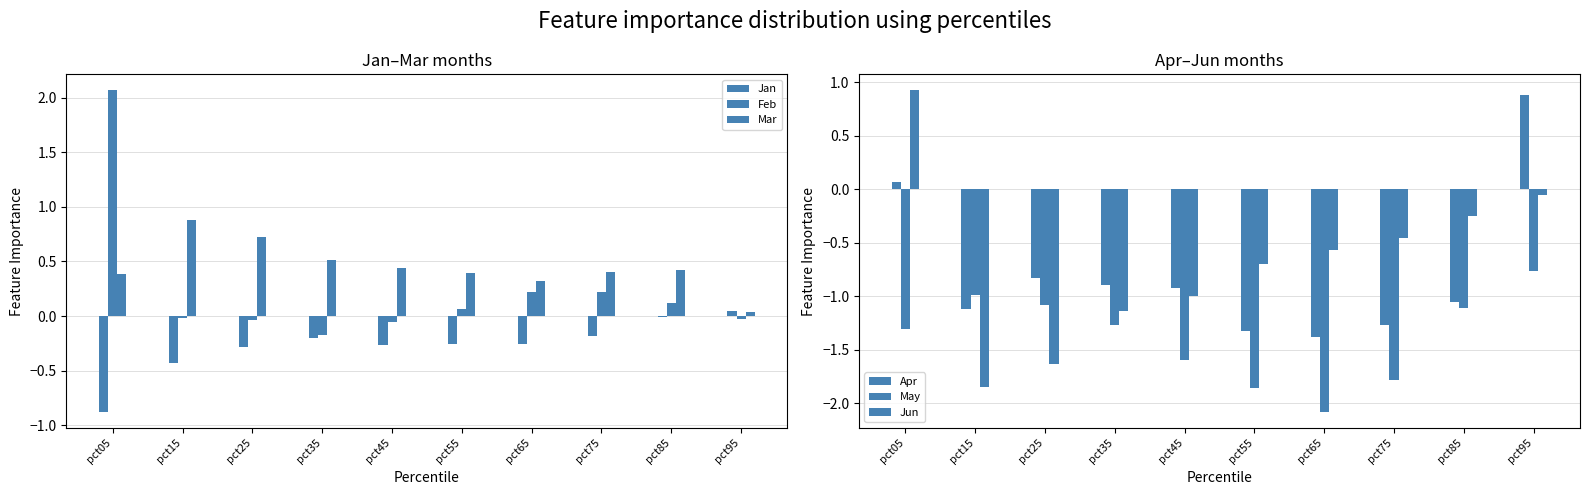

Reading right to left, transcribe all the data shown in this chart.

Jan: 0.0	-0.0	-0.2	-0.3	-0.3	-0.3	-0.2	-0.3	-0.4	-0.9
Feb: -0.0	0.1	0.2	0.2	0.1	-0.1	-0.2	-0.0	-0.0	2.1
Mar: 0.0	0.4	0.4	0.3	0.4	0.4	0.5	0.7	0.9	0.4
Apr: 0.9	-1.1	-1.3	-1.4	-1.3	-0.9	-0.9	-0.8	-1.1	0.1
May: -0.8	-1.1	-1.8	-2.1	-1.9	-1.6	-1.3	-1.1	-1.0	-1.3
Jun: -0.1	-0.2	-0.5	-0.6	-0.7	-1.0	-1.1	-1.6	-1.9	0.9